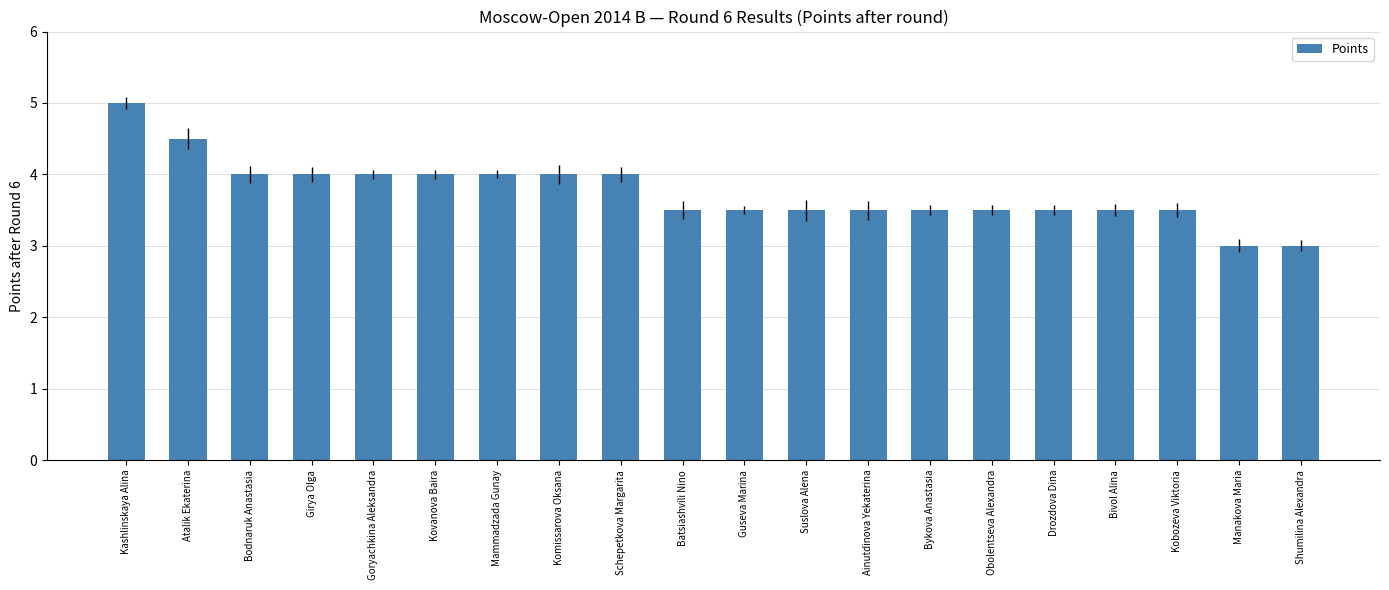

What value does the data have at Drozdova Dina?

3.5